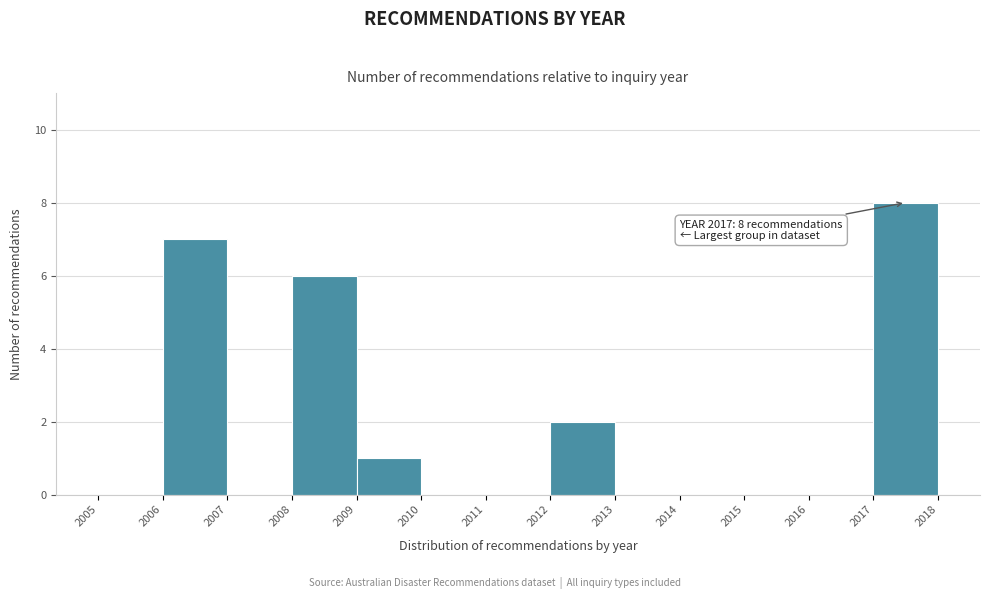

Which range on the x-axis has the tallest bar?

2017 to 2018